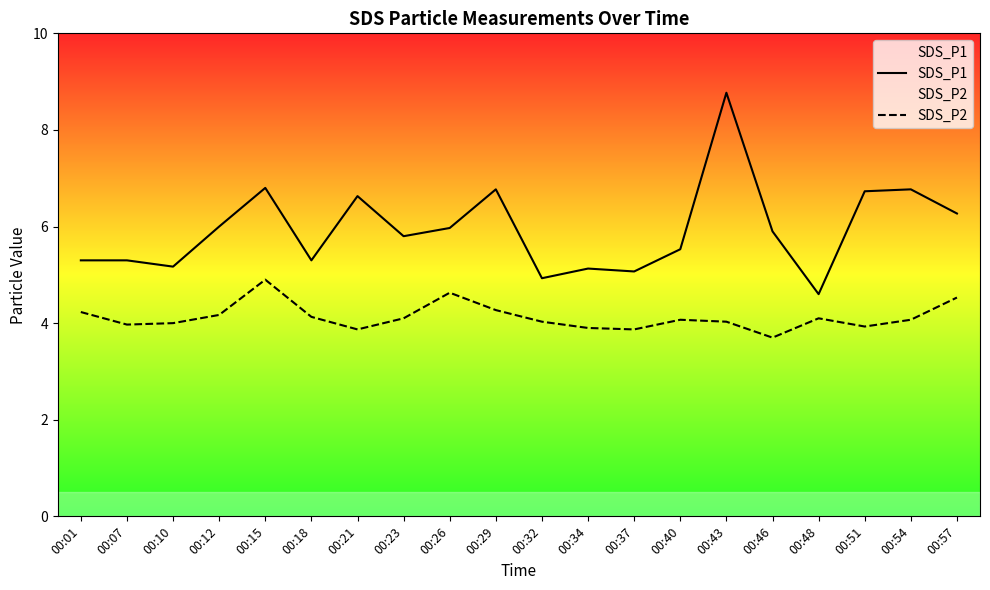

True or false: SDS_P1 and SDS_P2 cross at least once.

False